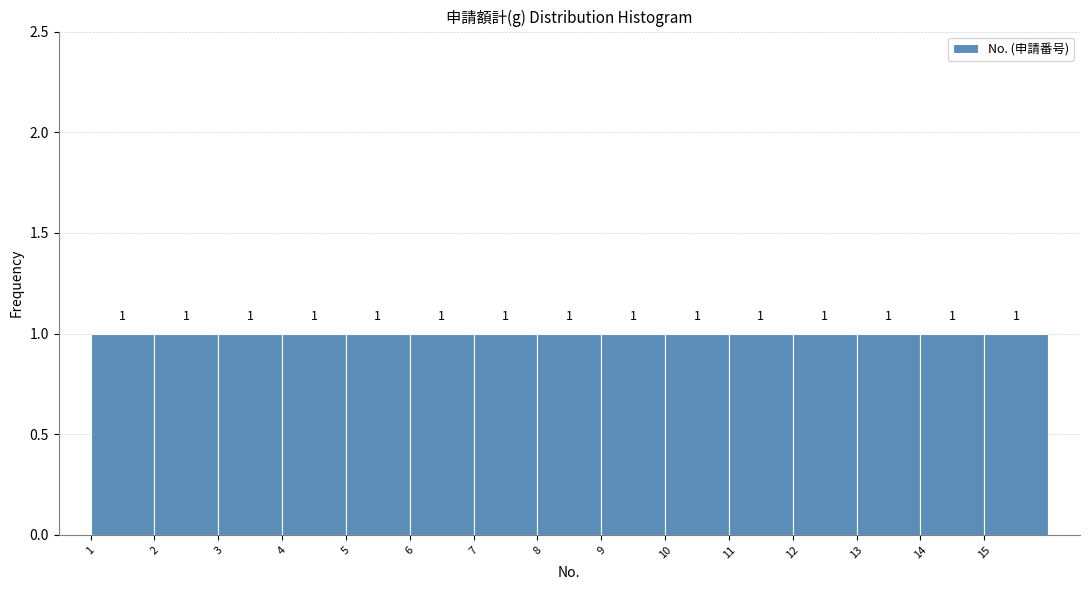

Reading left to right, list every bar in this chart as the range it spans on the x-axis followed by its height.

1 to 2: 1
2 to 3: 1
3 to 4: 1
4 to 5: 1
5 to 6: 1
6 to 7: 1
7 to 8: 1
8 to 9: 1
9 to 10: 1
10 to 11: 1
11 to 12: 1
12 to 13: 1
13 to 14: 1
14 to 15: 1
15 to 16: 1